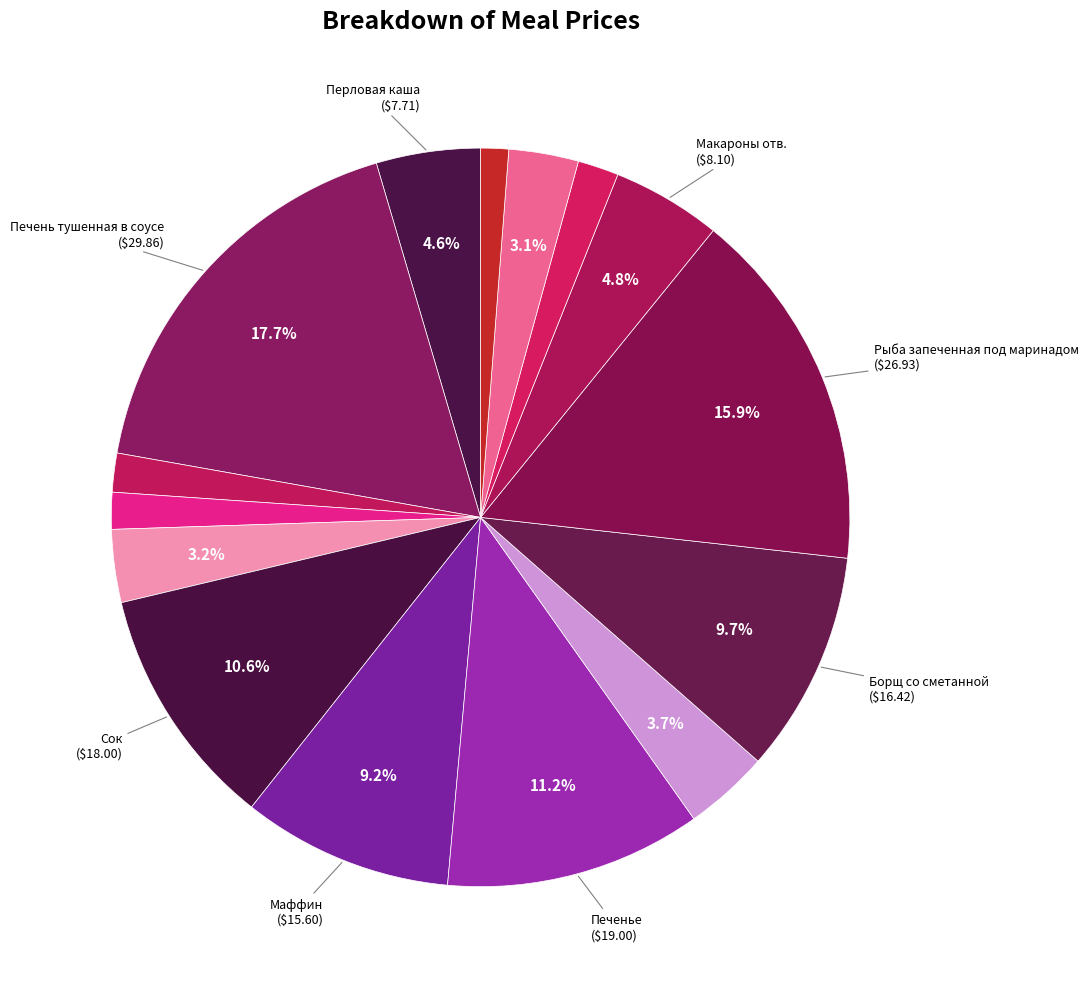

Which category has the biggest portion of the pie?

Печень тушенная в соусе